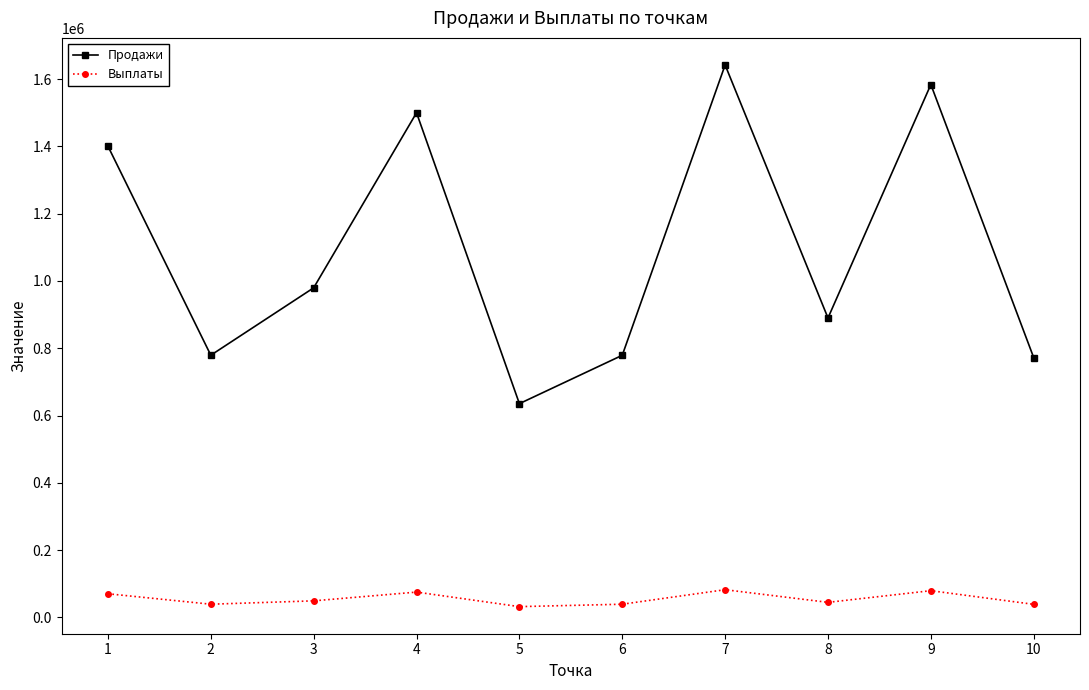

Where is Выплаты nearest to the value 56940?

3